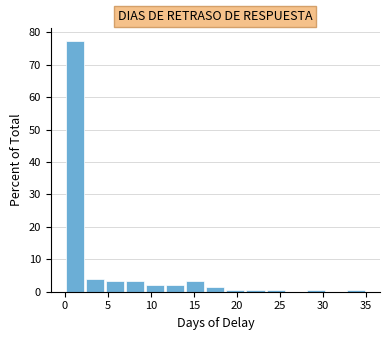

Over which range of the x-axis is the bar tallest?

0.0 to 2.5